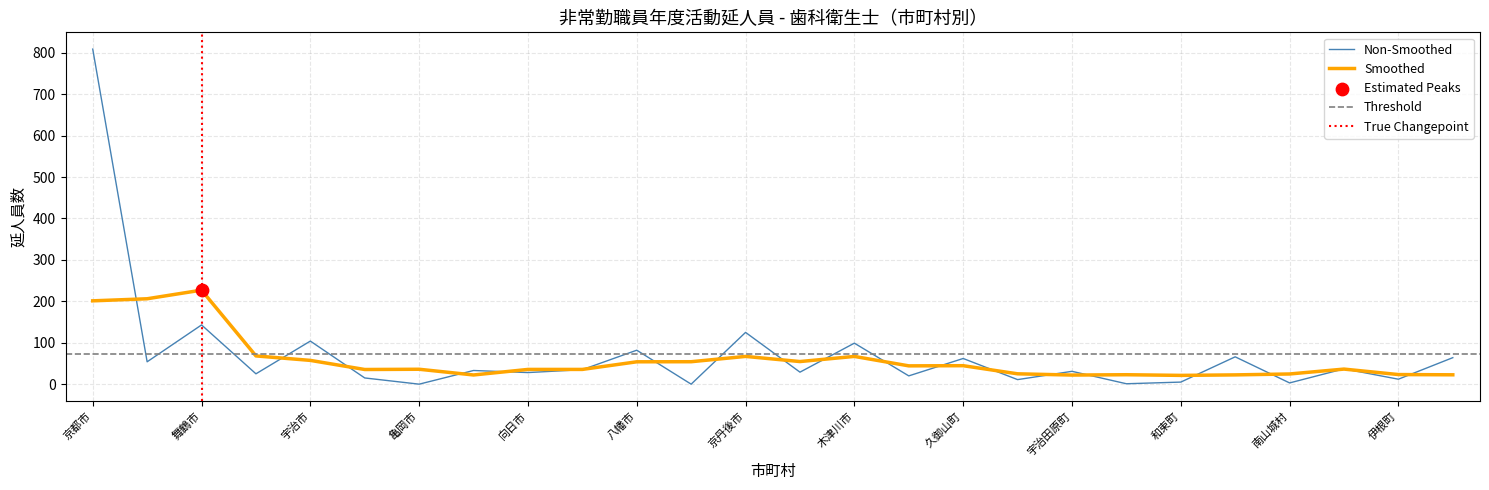

What is the change in value from 向日市 to 南丹市?

+1